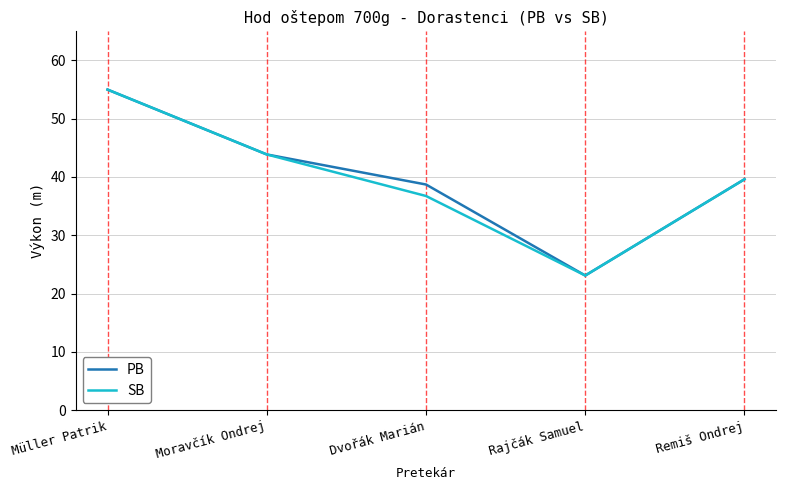

What position from the right is Moravčík Ondrej?

4